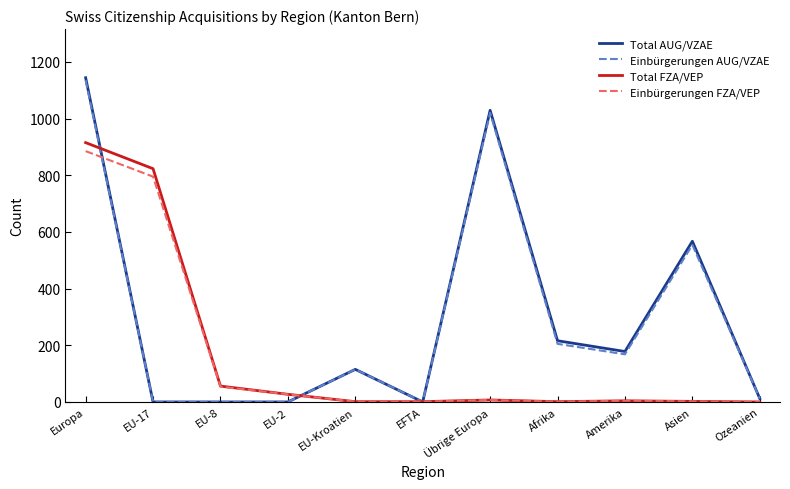

Is the value of Total AUG/VZAE at Asien greater than the value of Einbürgerungen AUG/VZAE at EU-8?

Yes